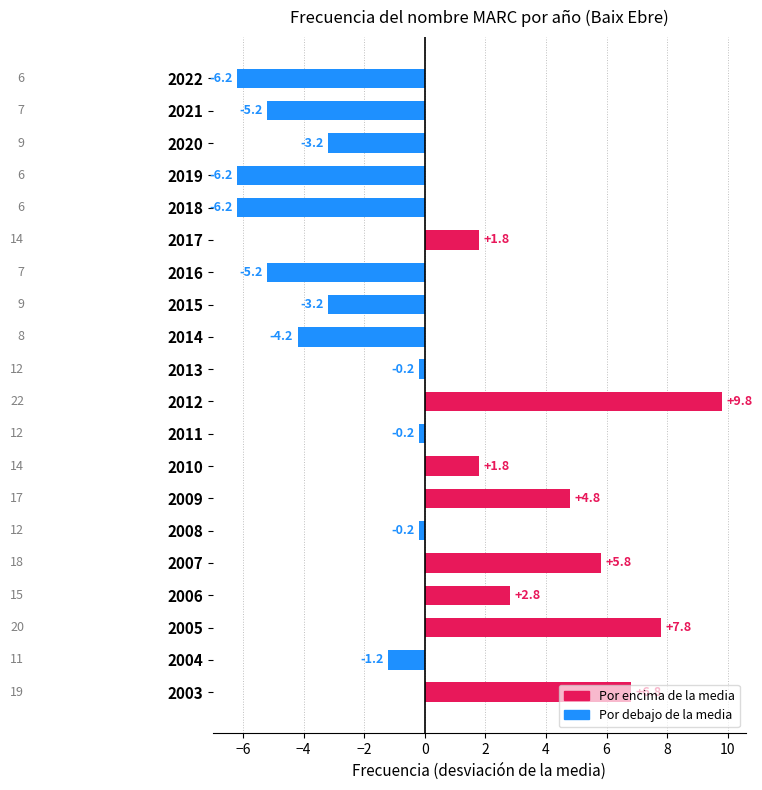

What is the smallest value displayed?

-6.2